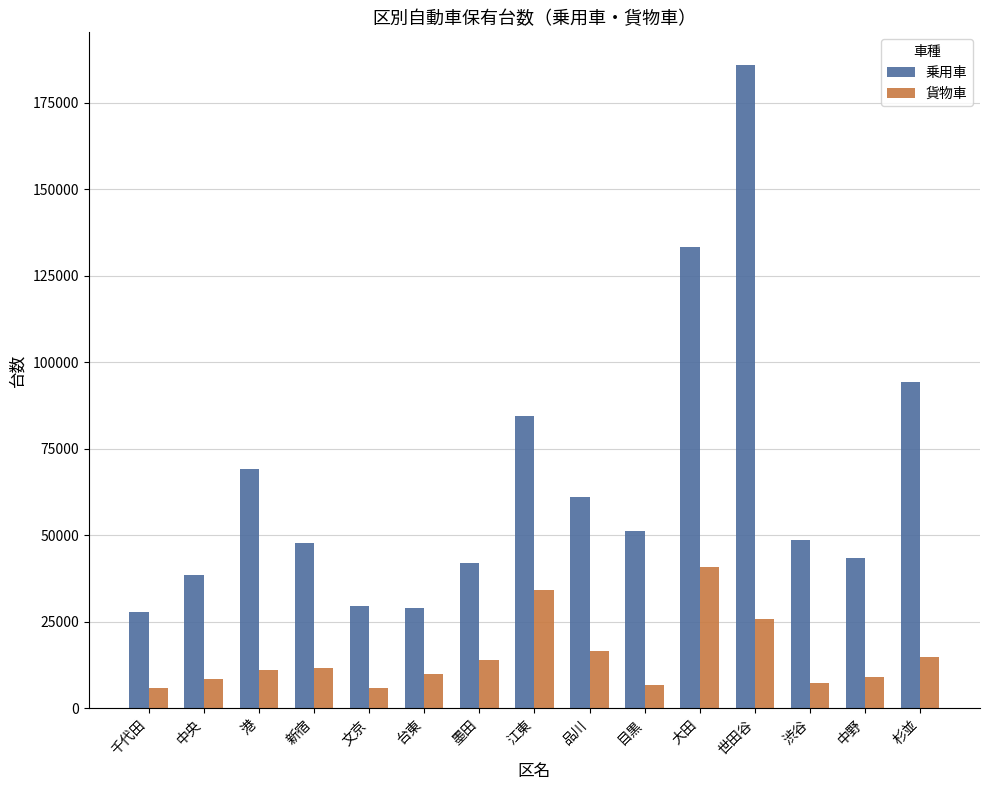

Does the chart contain stacked bars?

No